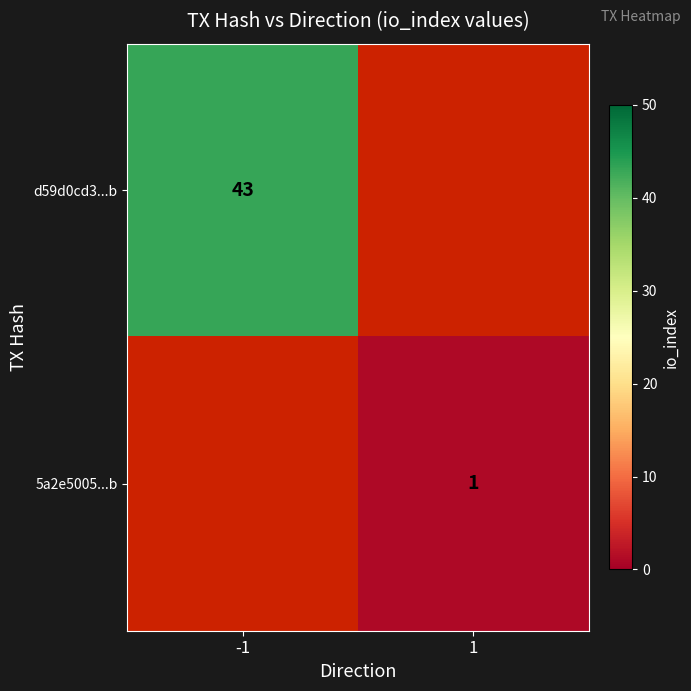

The value of d59d0cd3...b at -1 is 43. True or false?

True